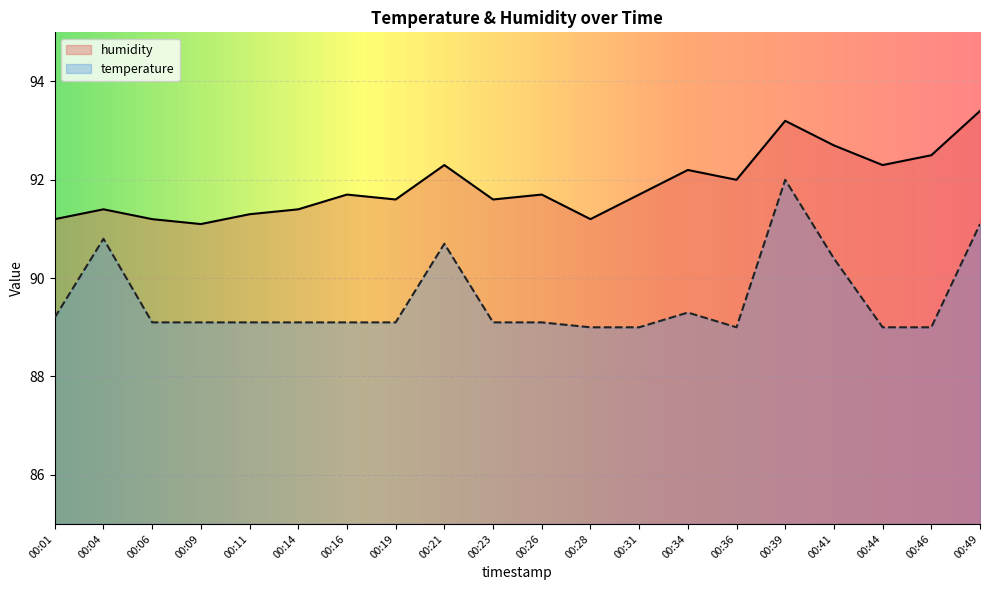

At which label does humidity reach its peak?

00:49